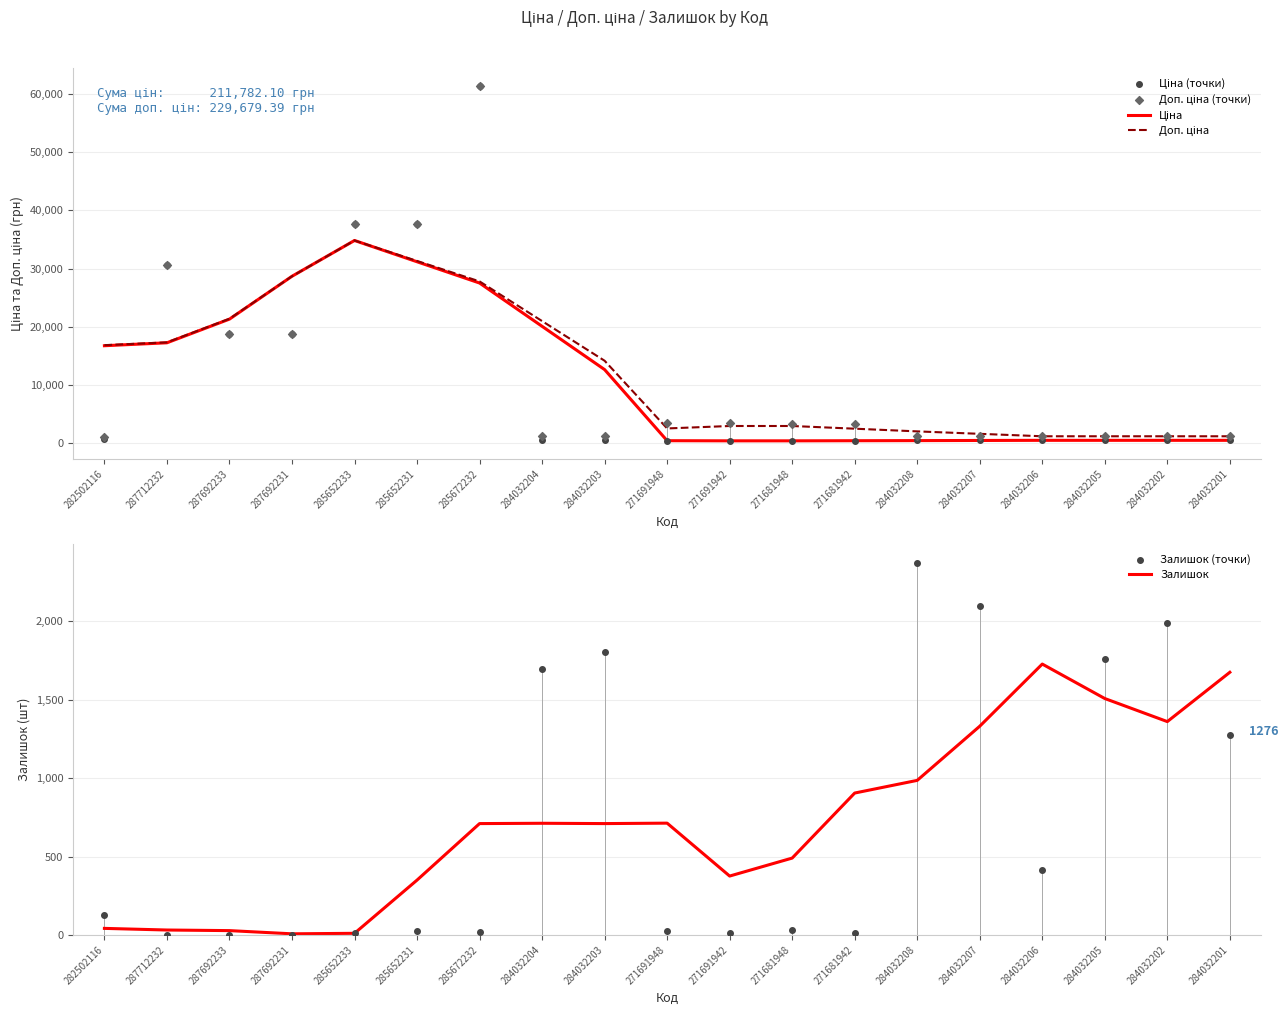

Which series has the largest total across all categories?

Доп. ціна